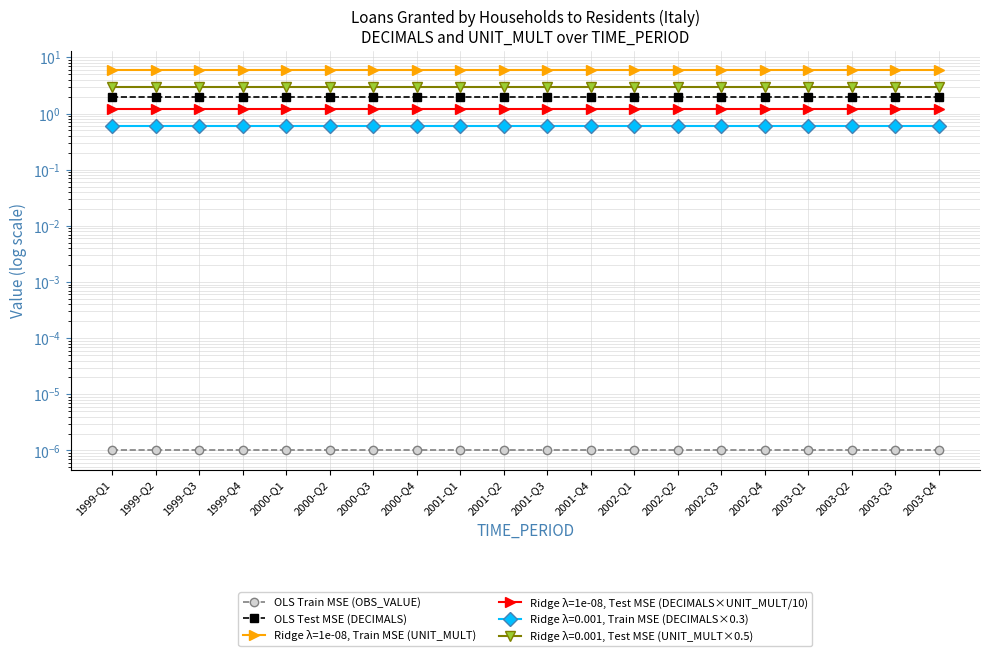

What is the value of the Ridge λ=1e-08, Test MSE (DECIMALS×UNIT_MULT/10) point at the 13th from the left?

1.2